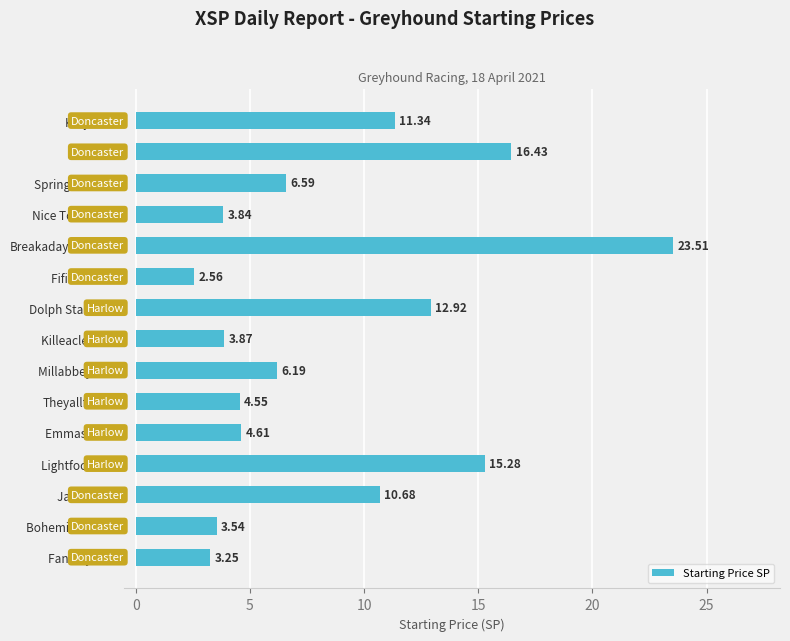

What is the sum of the values at Emmas Blaze and Killeacle Dean?

8.5